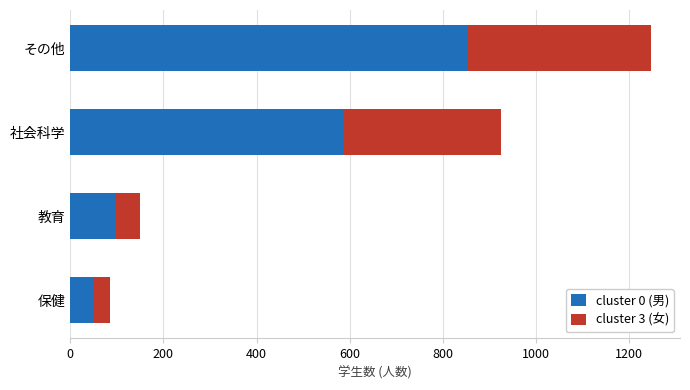

What is the sum of the cluster 0 (男) values at 教育 and その他?

954